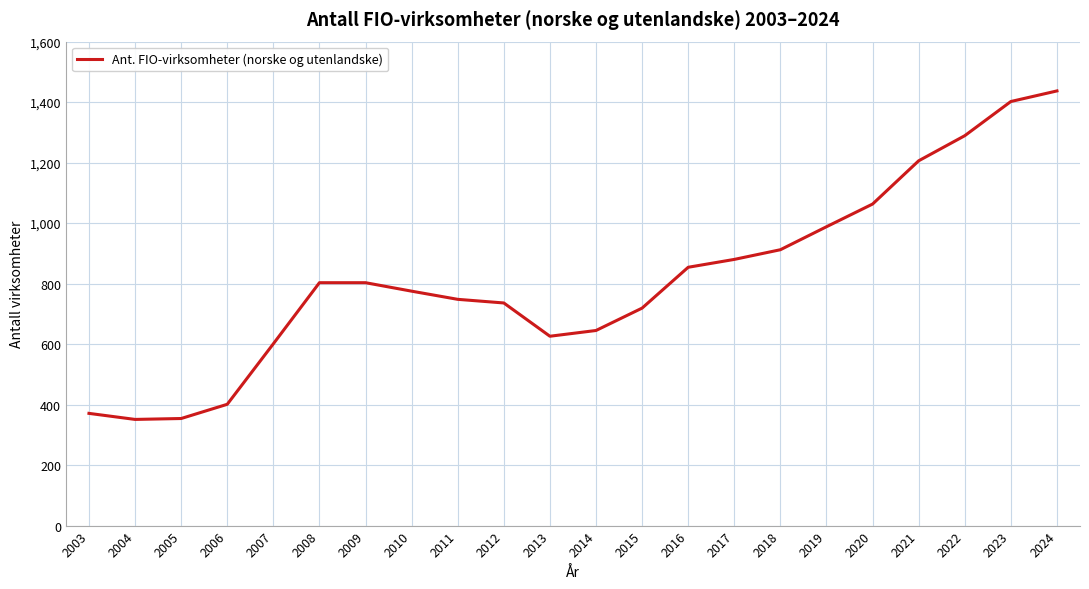

What is the difference between the values at 2019 and 2021?

218